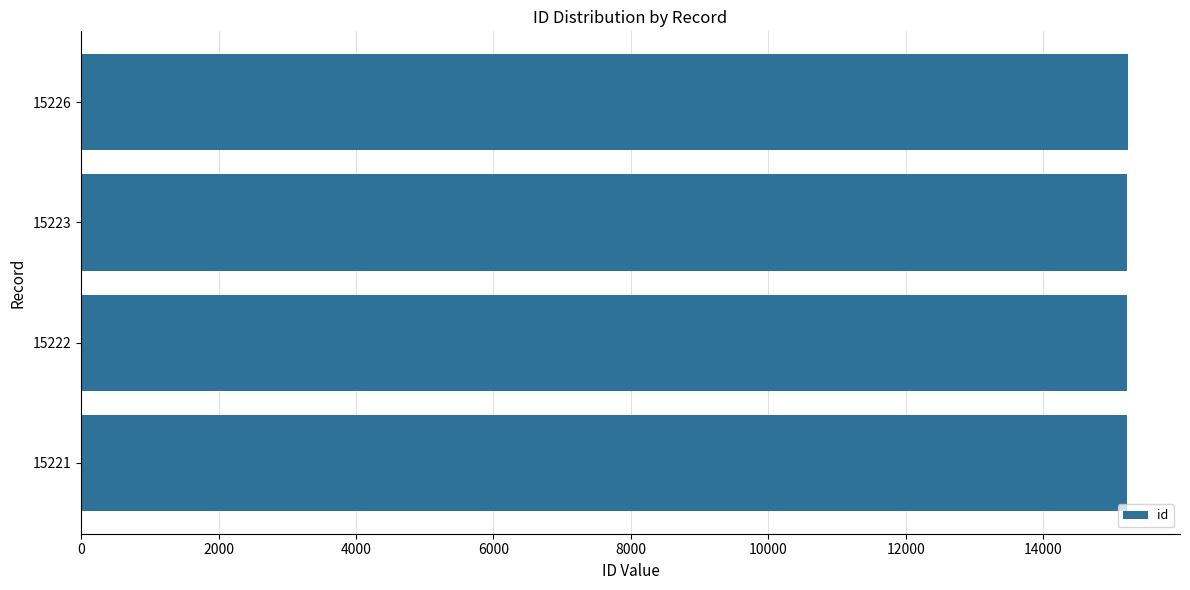

What is the ratio of the value at 15221 to the value at 15222?

1.0